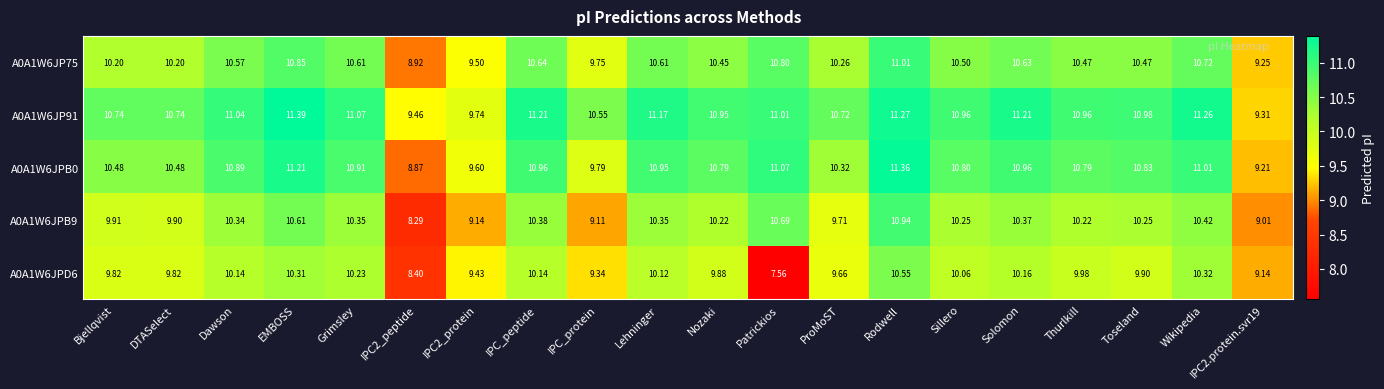

Which category has the lowest value across all series?

Patrickios